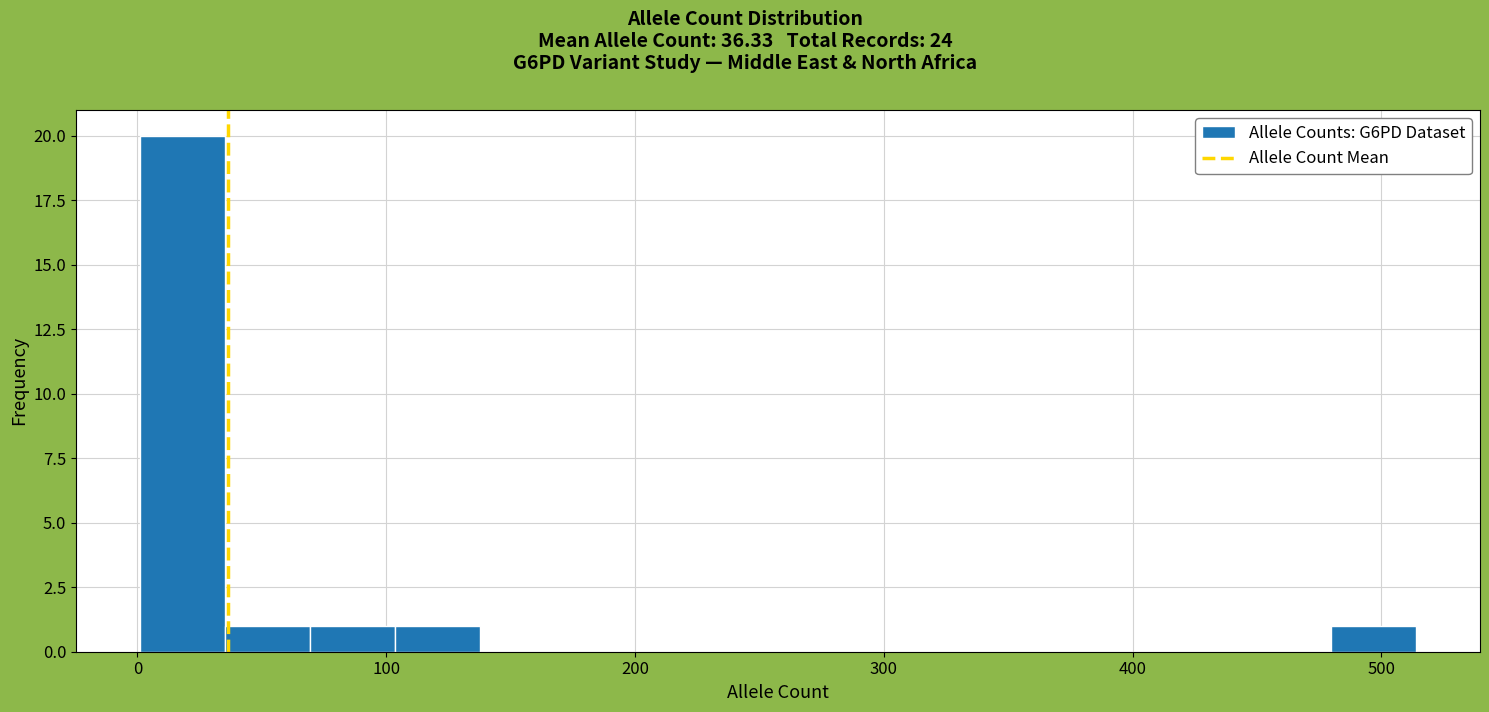

Around what value on the x-axis is the tallest bar? Give the approximate position of its centre, as read against the axis.

20